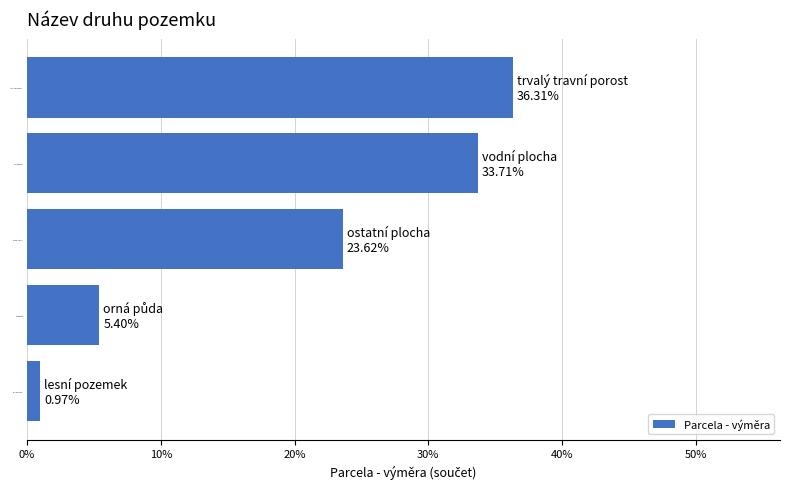

Is it true that the value at vodní plocha is 33.7?

True